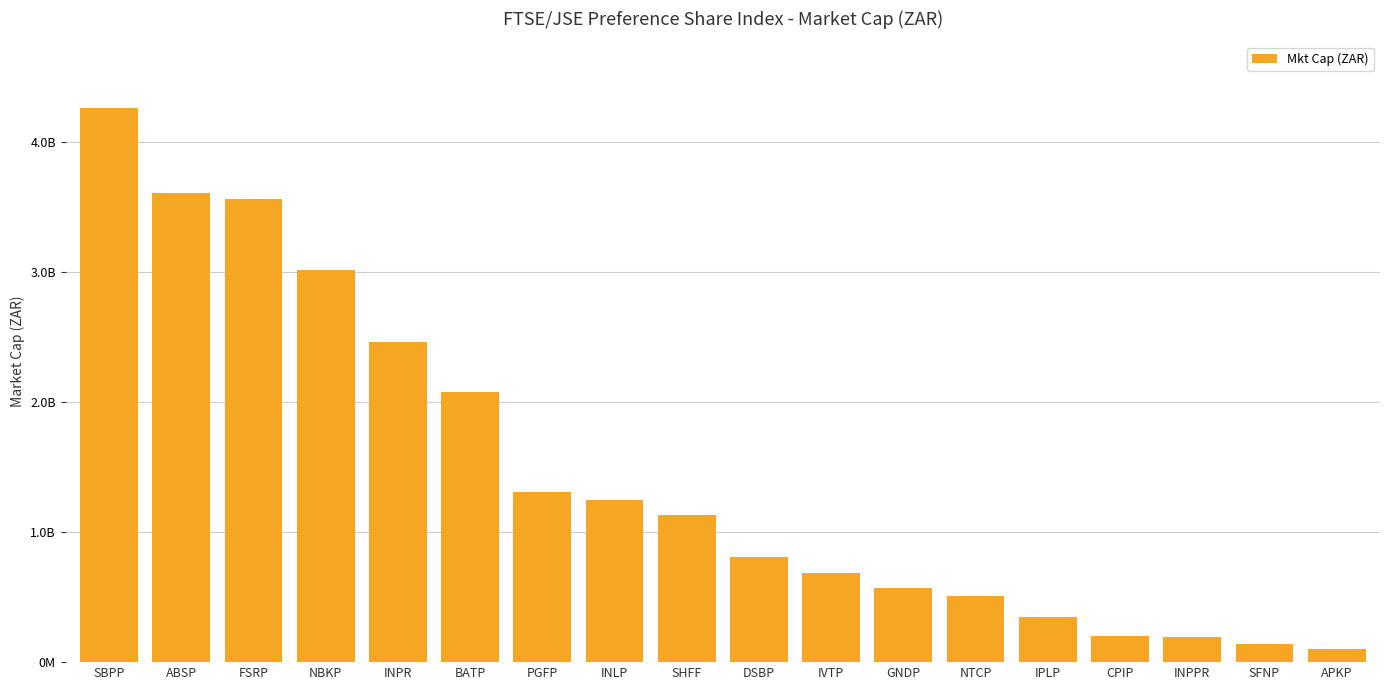

At which label is the value closest to 2183535482?

BATP